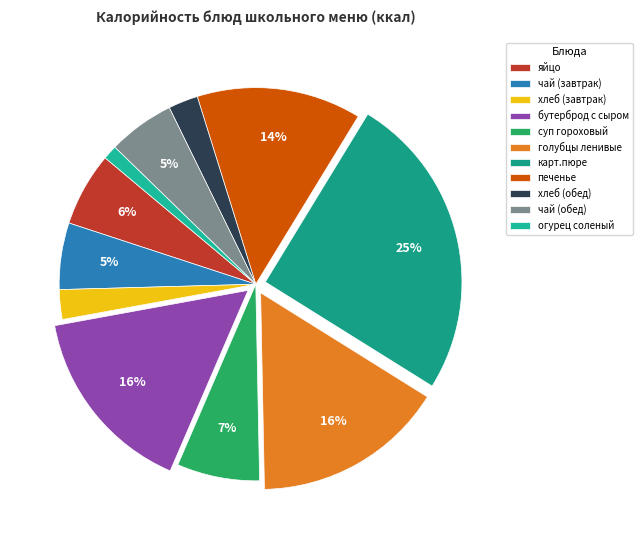

Count the number of slices in the pie.

11